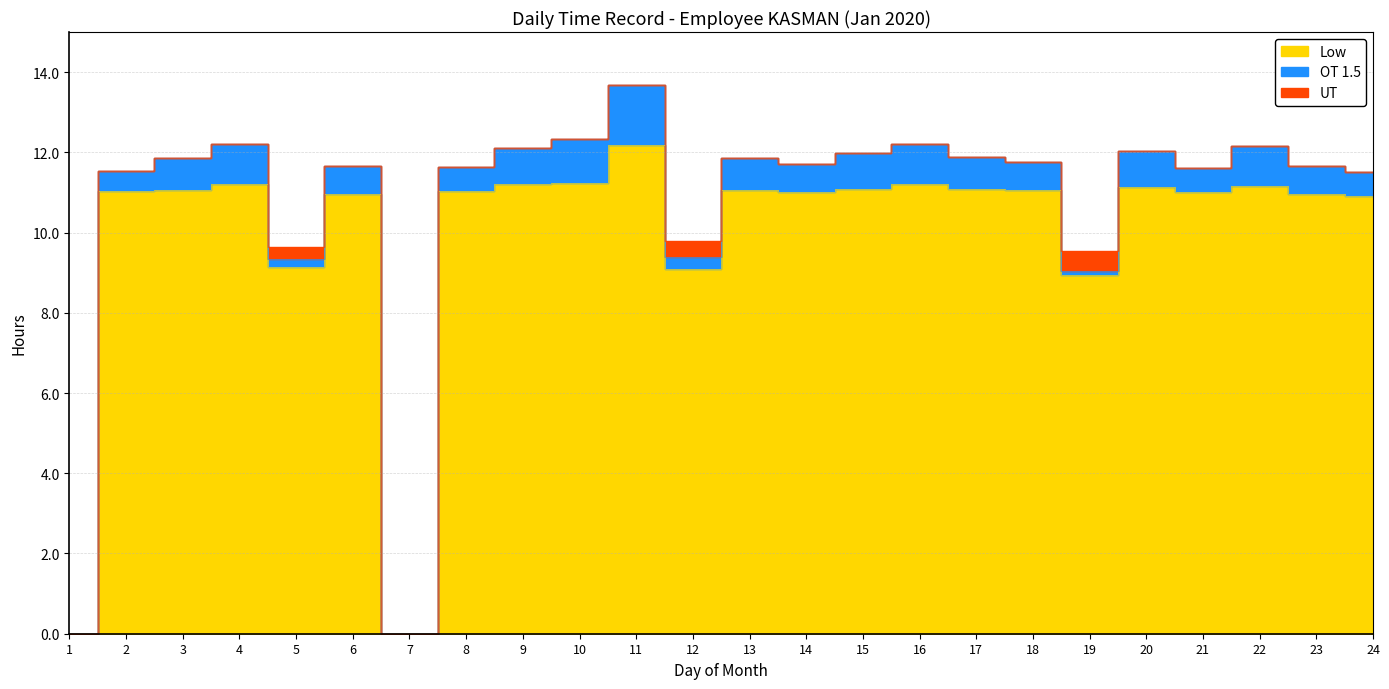

Does the chart display data point markers on the line(s)?

No